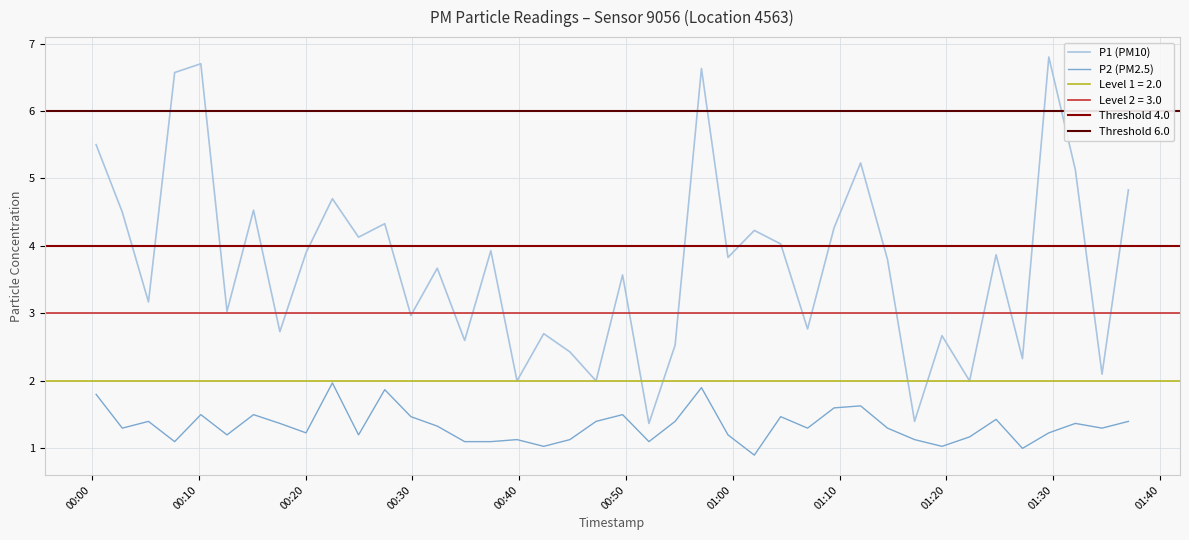

What is the difference between the P2 values at 2023-05-20T00:54:36 and 2023-05-20T01:17:01?

0.3